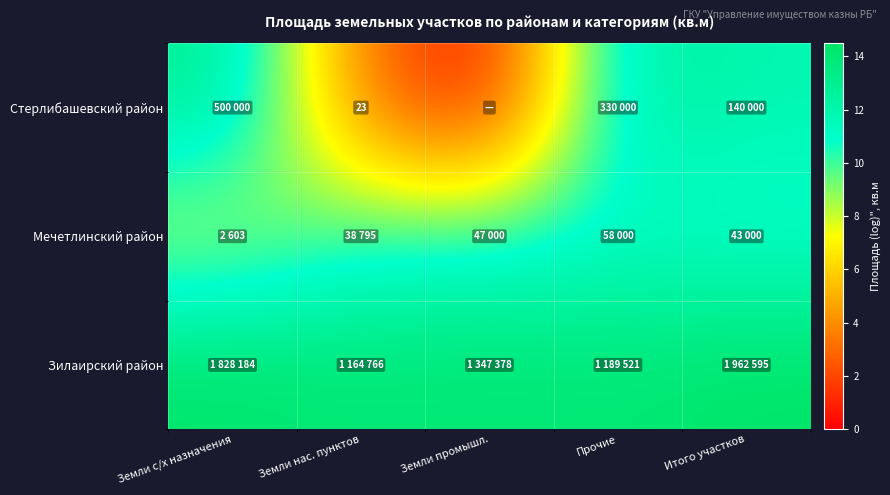

How many data points does each series have?

5